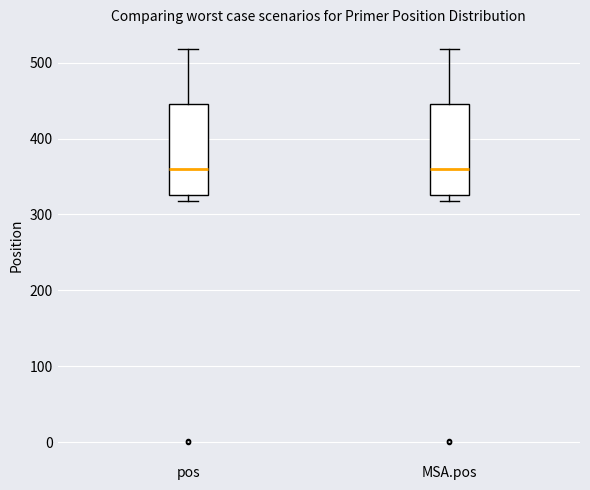

Where does the upper whisker of the box for MSA.pos end on the y-axis? The values are not printed on the chart, so give them approximately, as read against the axis.

520